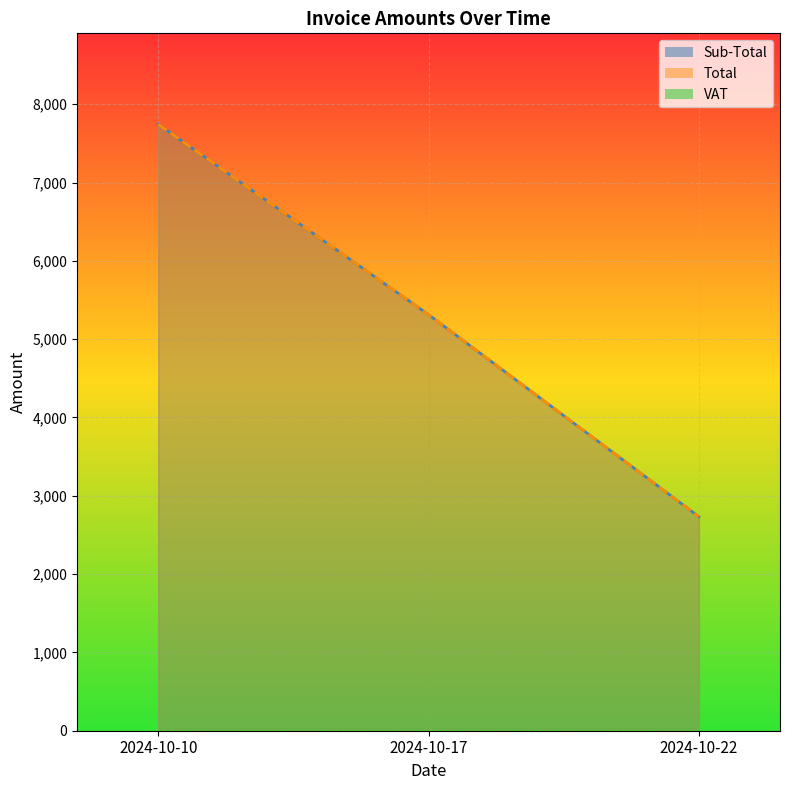

At 2024-10-10, list the series in order from smallest to largest.

Sub-Total, Total